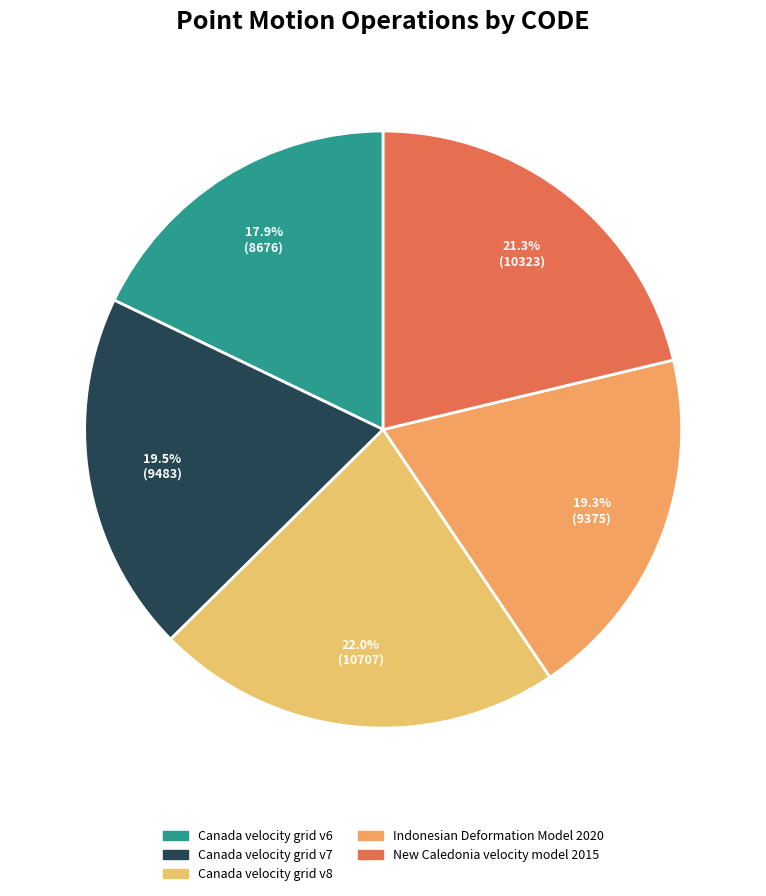

To the nearest percent, what is the combined percentage of Canada velocity grid v6 and Canada velocity grid v7?

37%